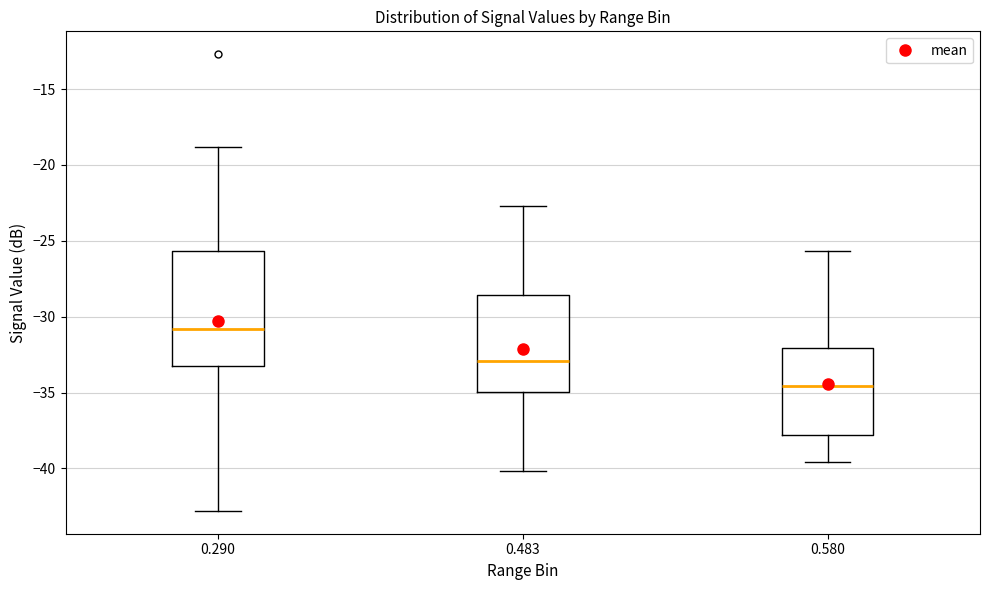

Which box has the lowest median line?

0.580